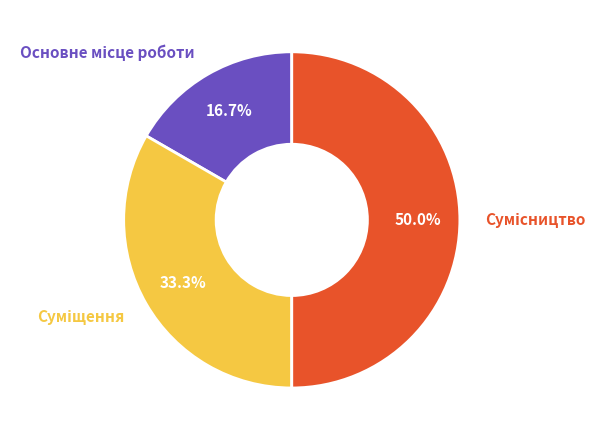

Between Основне місце роботи and Суміщення, which is larger?

Суміщення